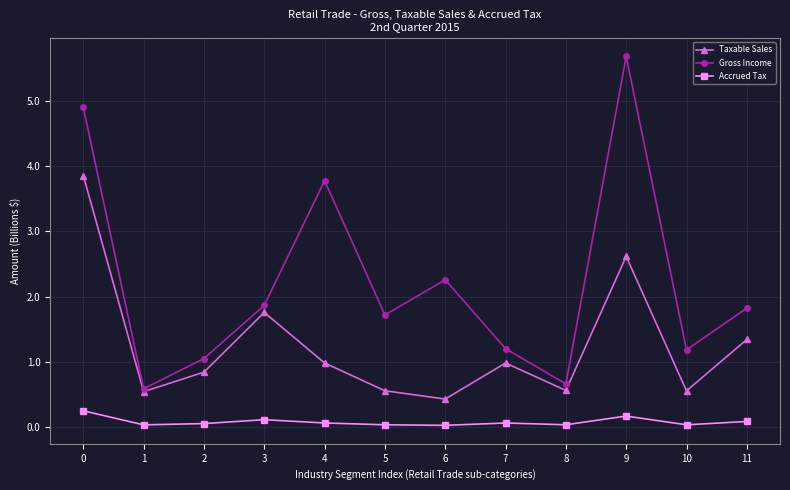

What is the greatest value displayed?

5.7